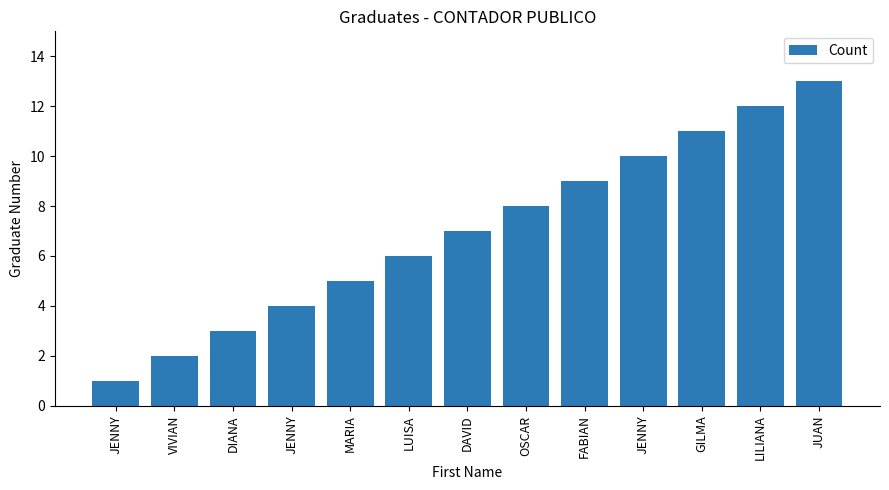

The chart shows a value of 11 at OSCAR. True or false?

False